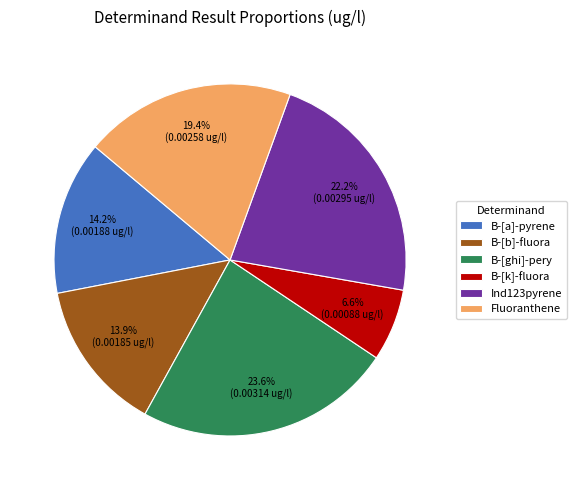

Is there a majority slice in this chart?

No